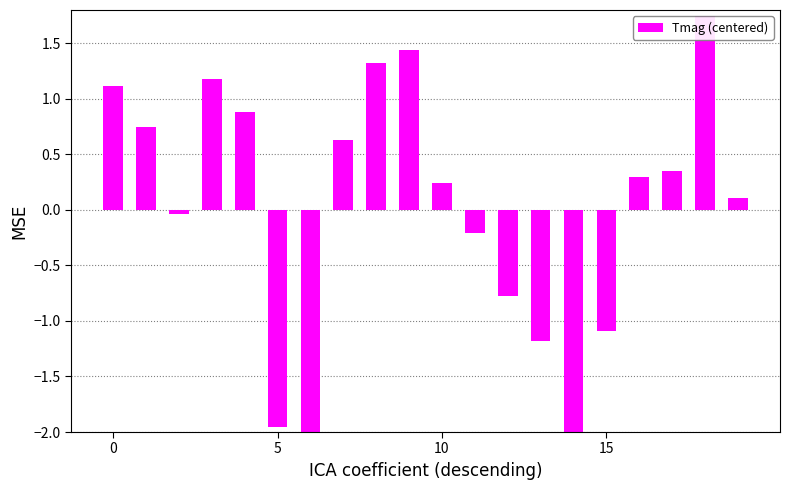

How many bars are there in total?

20